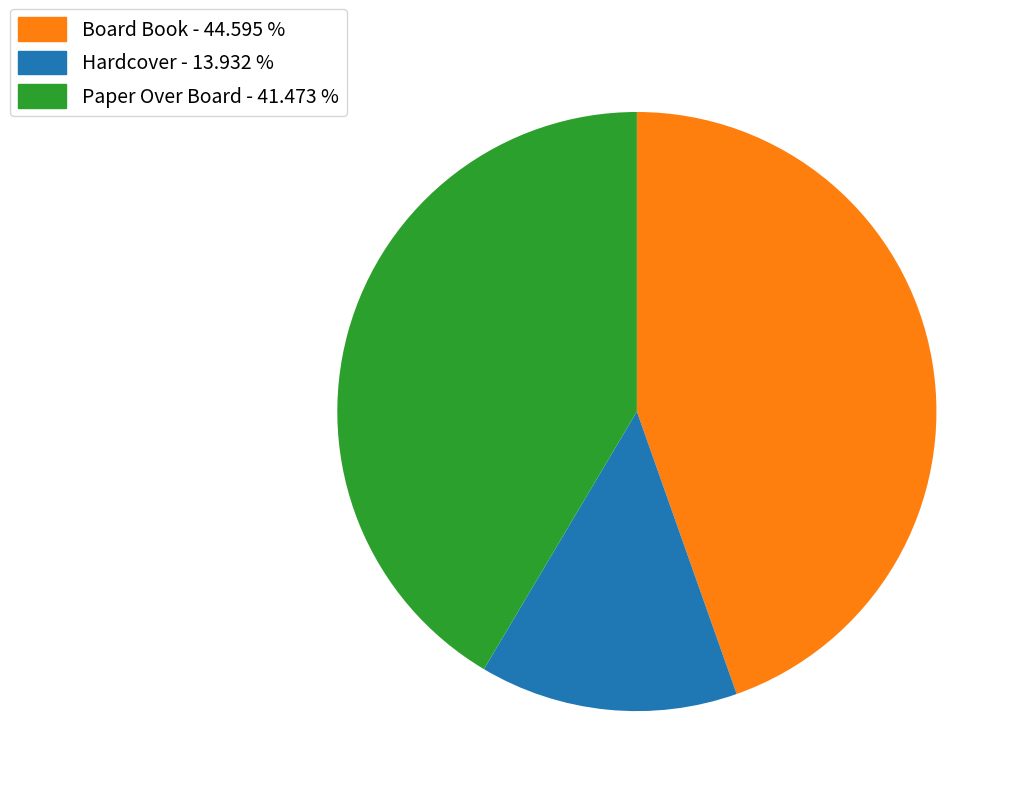

Does any single category account for the majority?

No